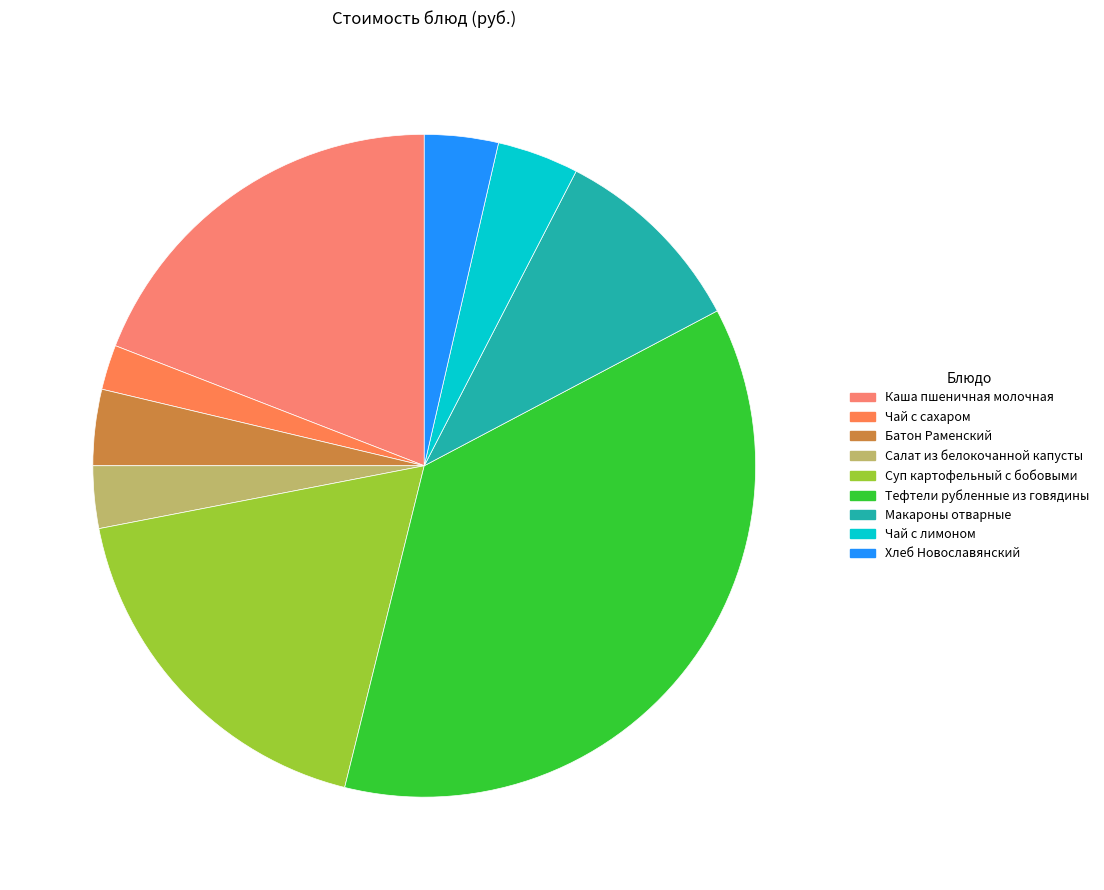

Is Хлеб Новославянский the majority of the pie?

No